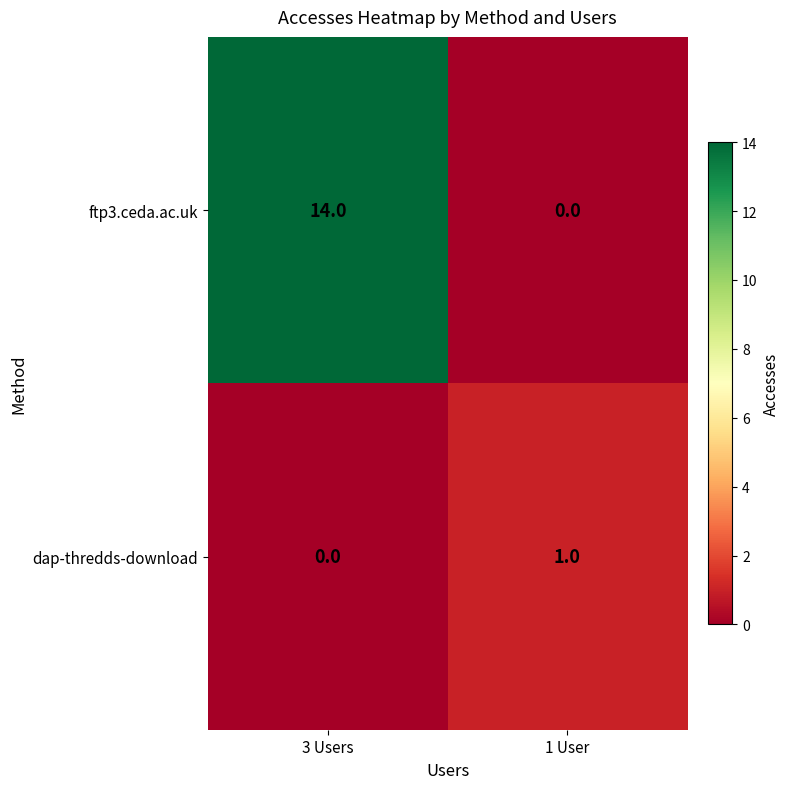

Rank the series at 3 Users from lowest to highest value.

dap-thredds-download, ftp3.ceda.ac.uk